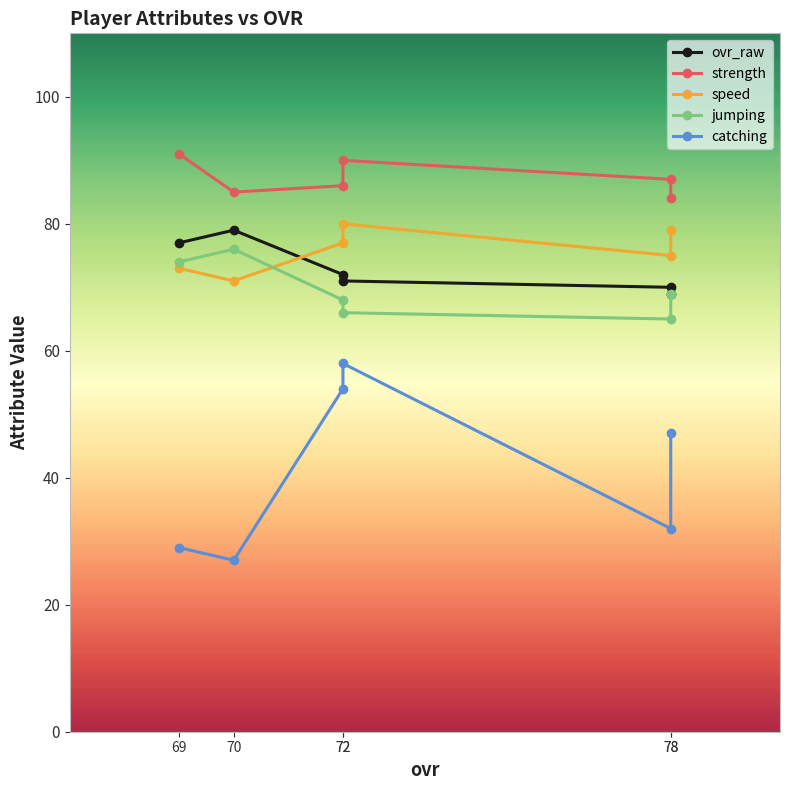

At which category is the sum across all series the highest?

72